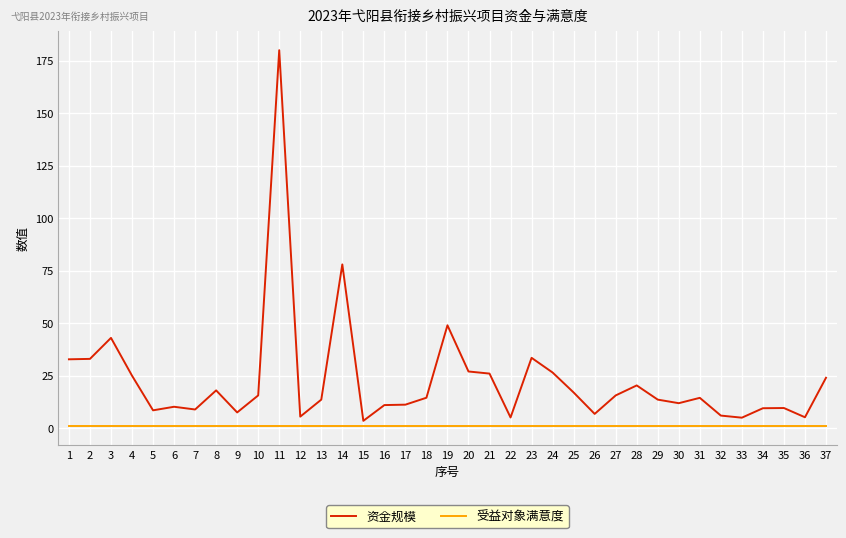

What is the sum of the 资金规模 values at 5 and 21?

34.5